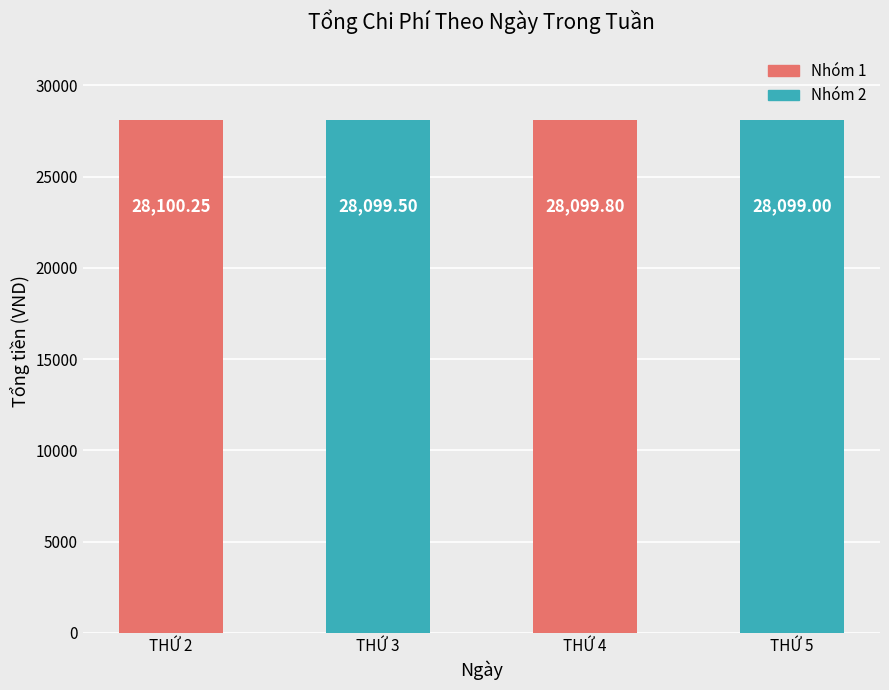

List the labels in order of value, smallest first.

THỨ 5, THỨ 3, THỨ 4, THỨ 2